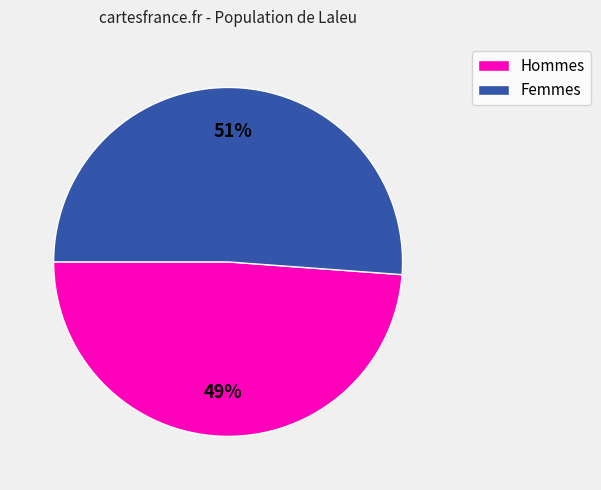

To the nearest percent, what is the difference between the largest and smallest slice percentages?

2%